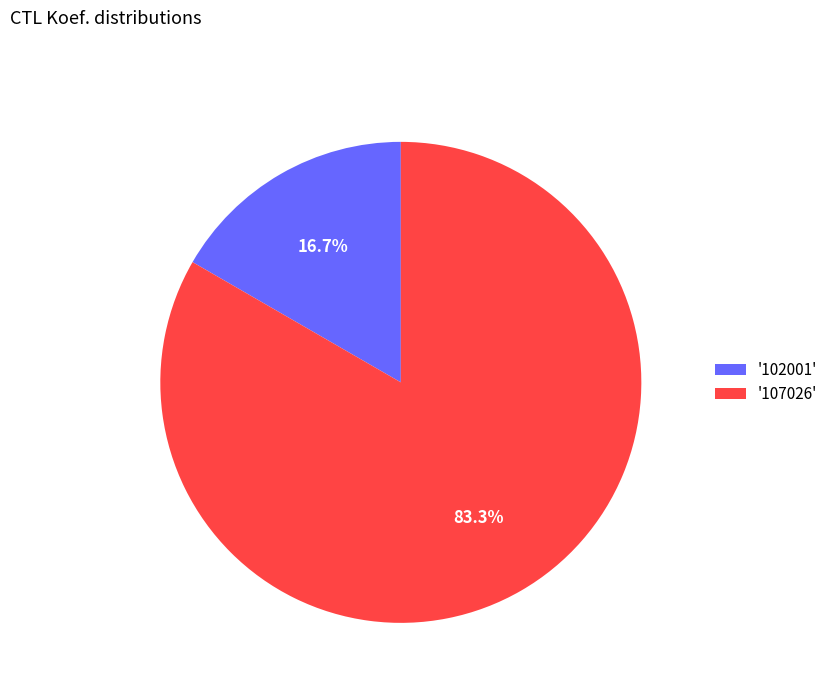

What is the largest slice in the pie chart?

'107026'